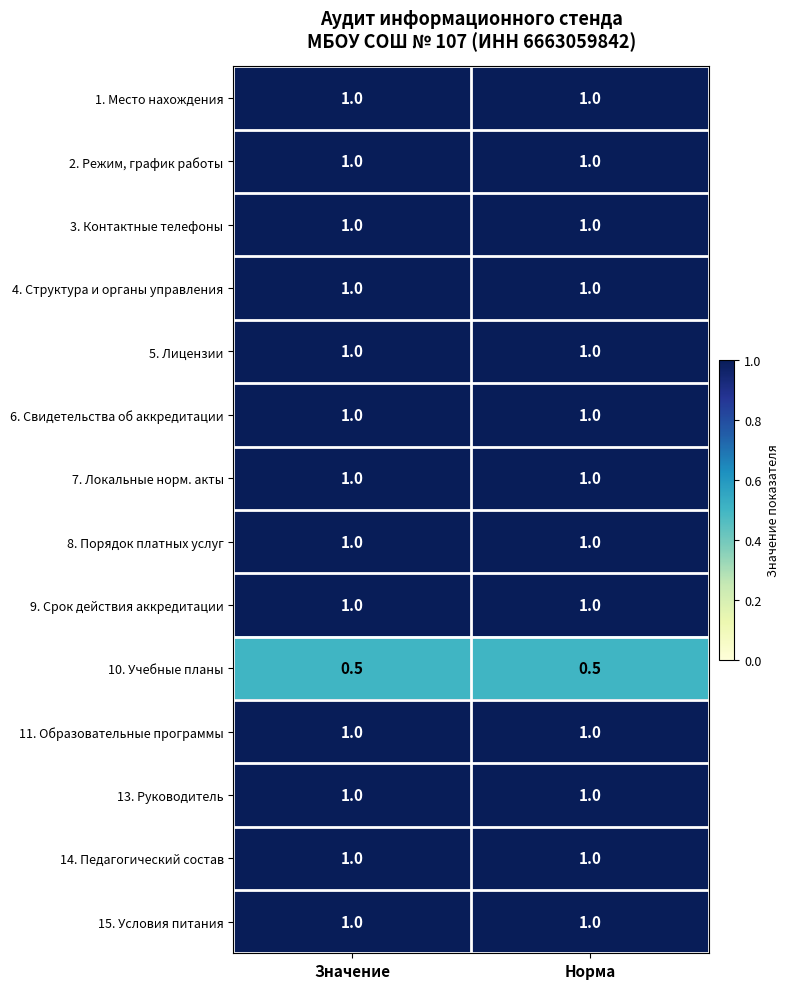

What is the approximate value of 9. Срок действия аккредитации at Значение?

1.0